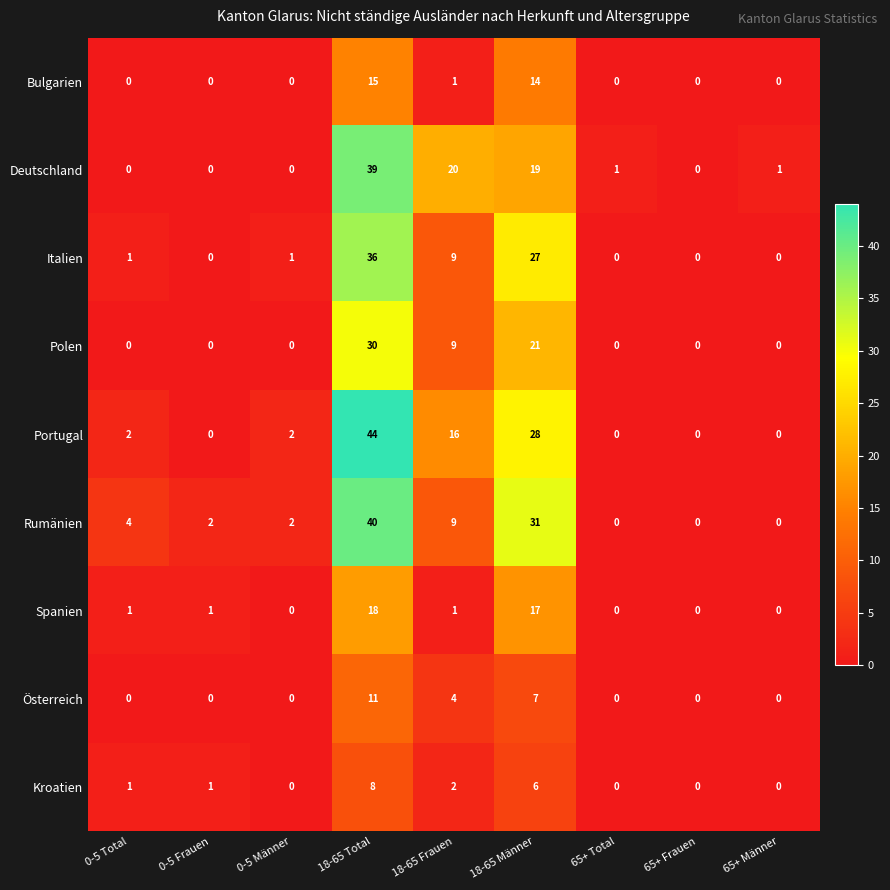

What is the difference between the second highest and minimum values in the Polen series?

21